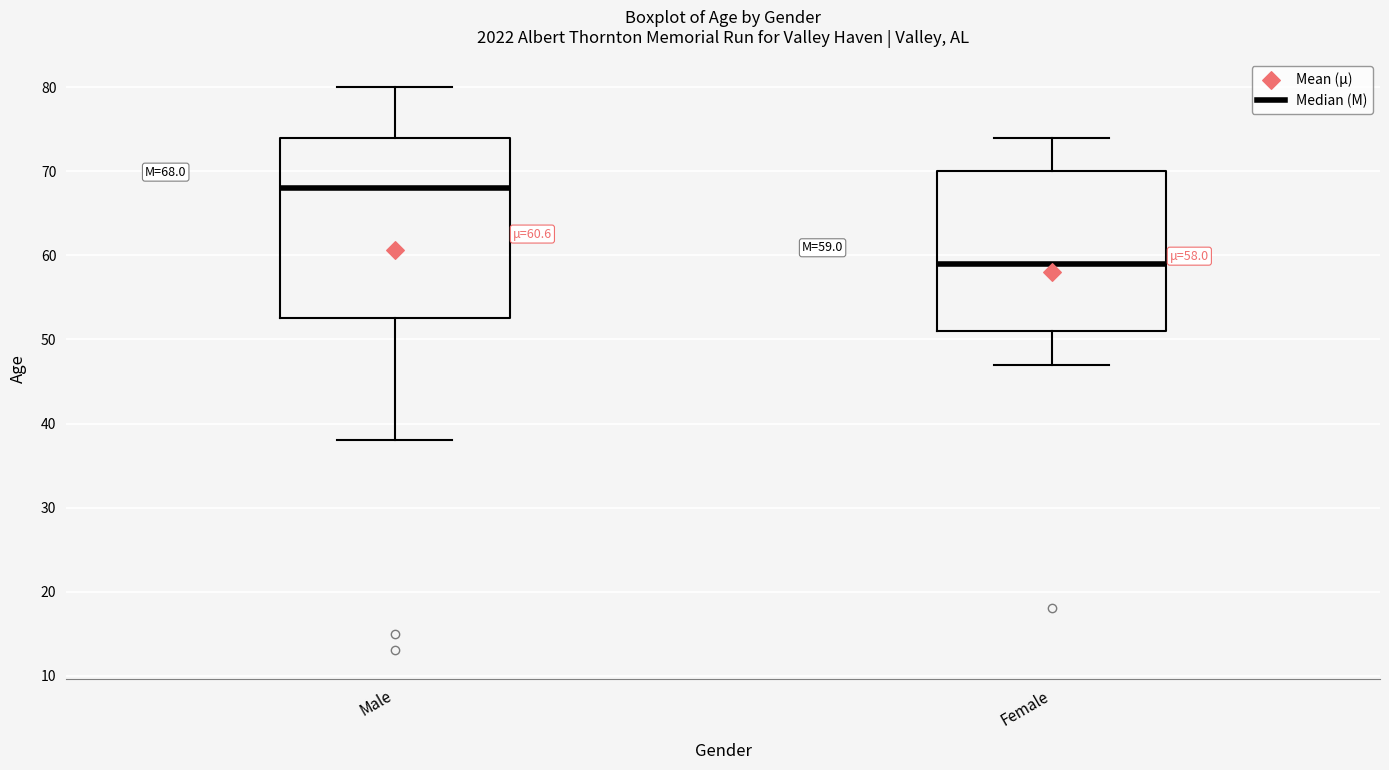

Which box has the lowest median line?

Female